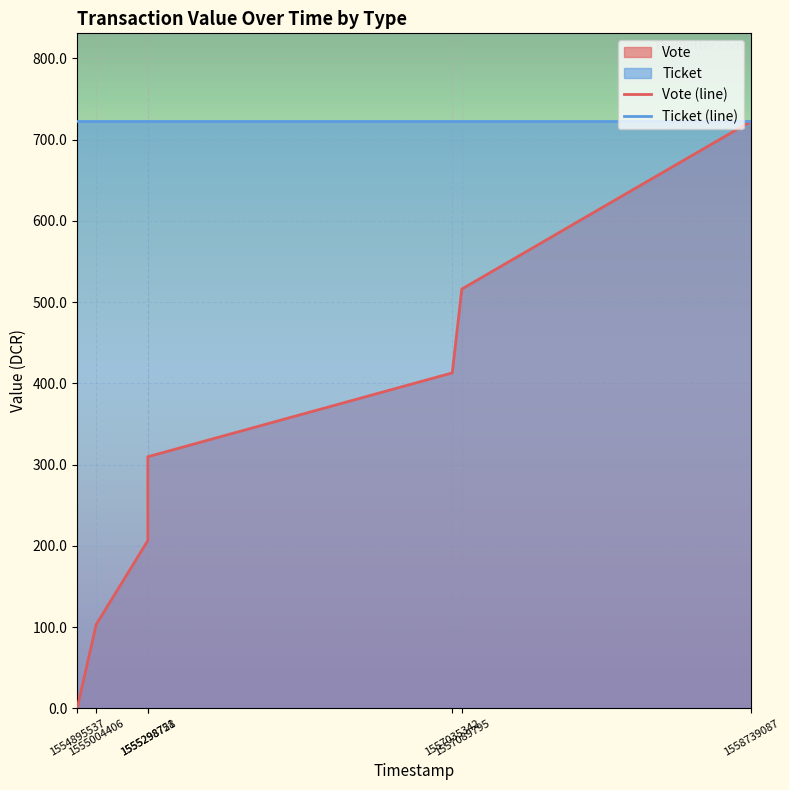

List the series in order of their overall mean, lowest first.

Vote (line), Ticket (line)